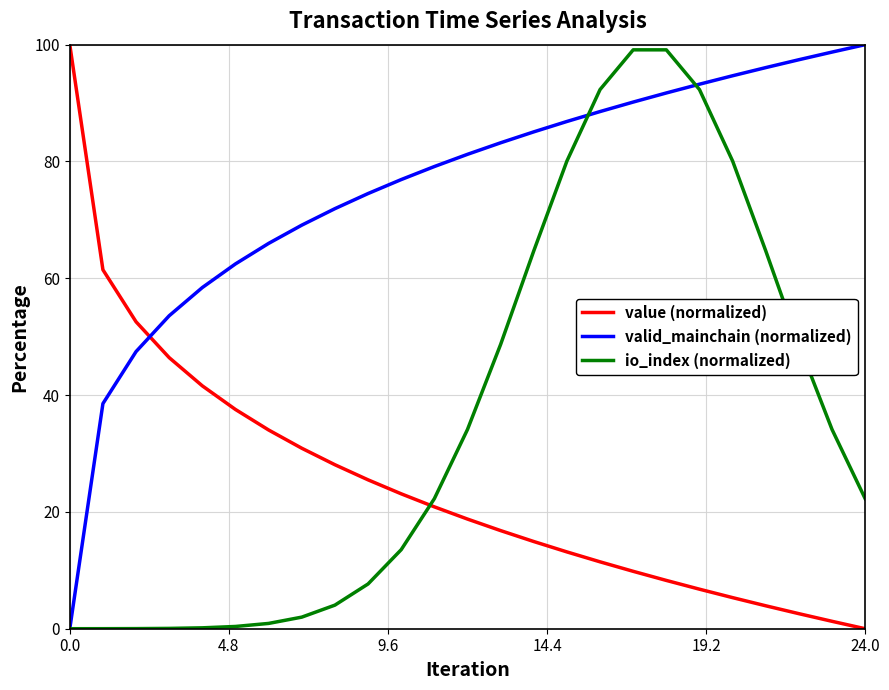

Which series has the largest total across all categories?

valid_mainchain (normalized)